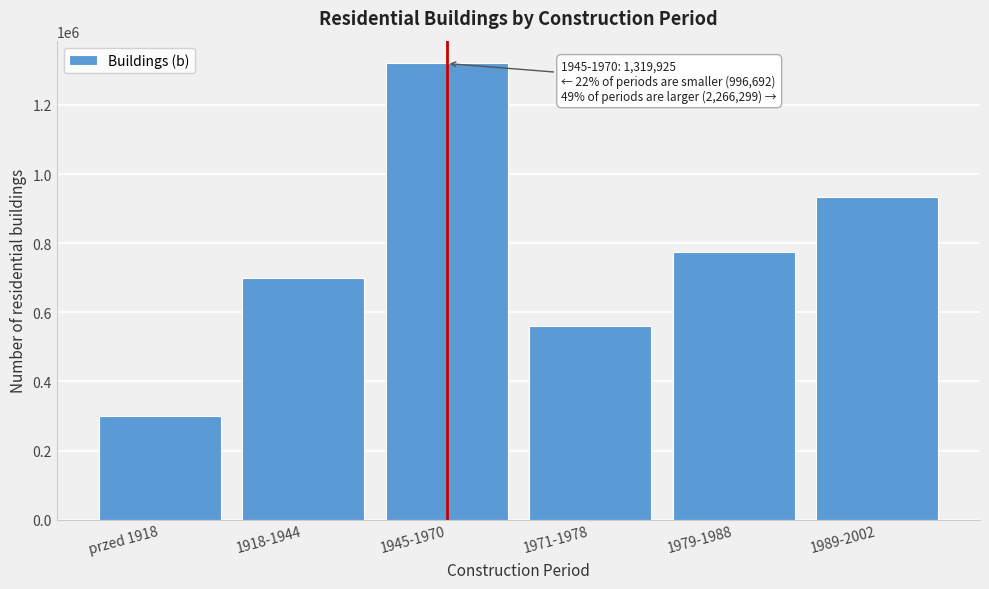

Reading left to right, list all the values displayed in this chart.

298775	697917	1319925	559544	773506	933249